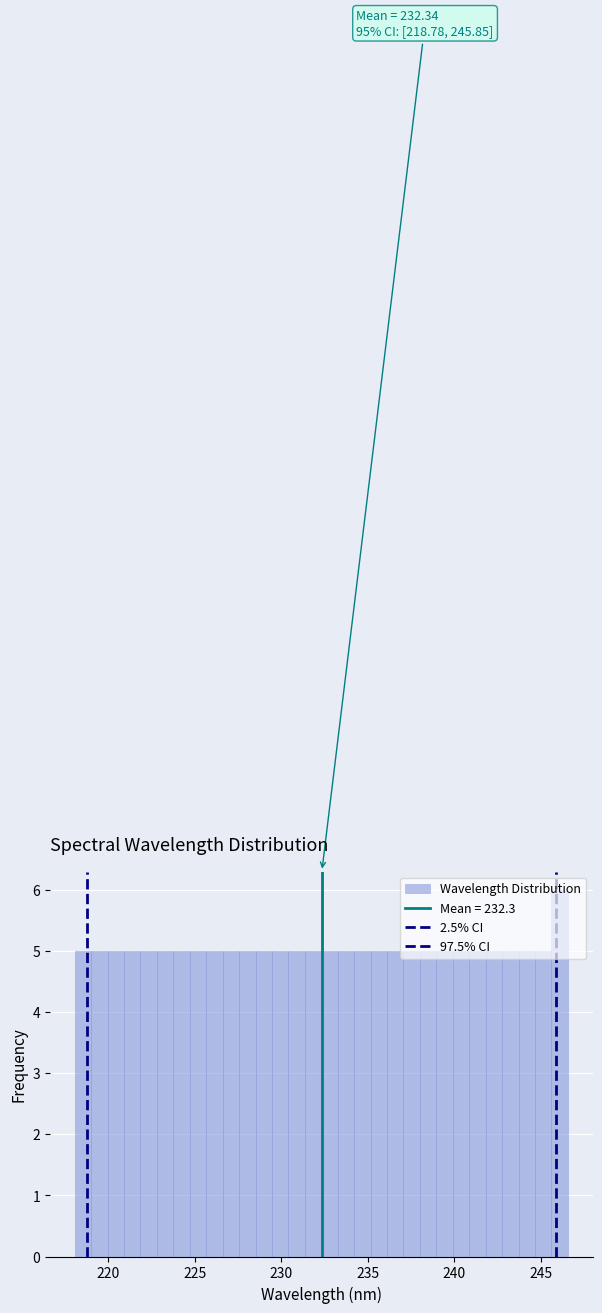

Read against the x-axis, roughly where is the centre of the tallest bar?

246.0